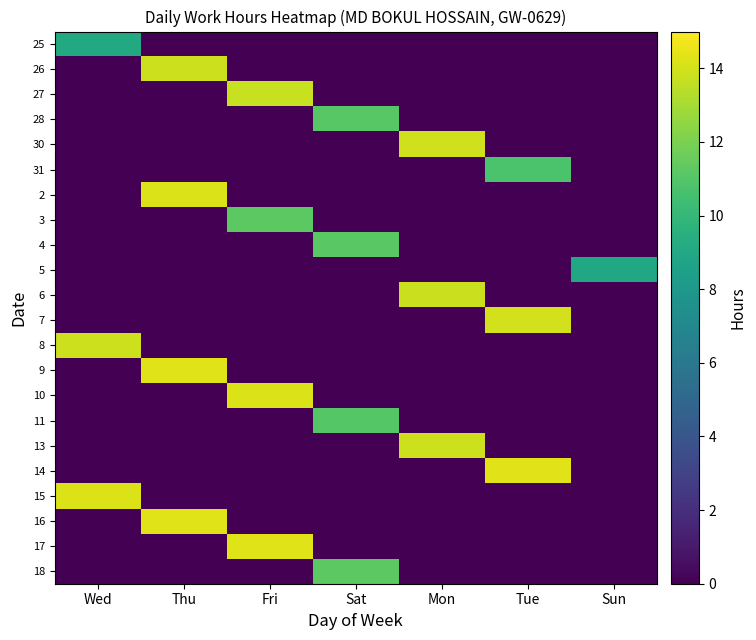

At which category is the sum across all series the highest?

Thu